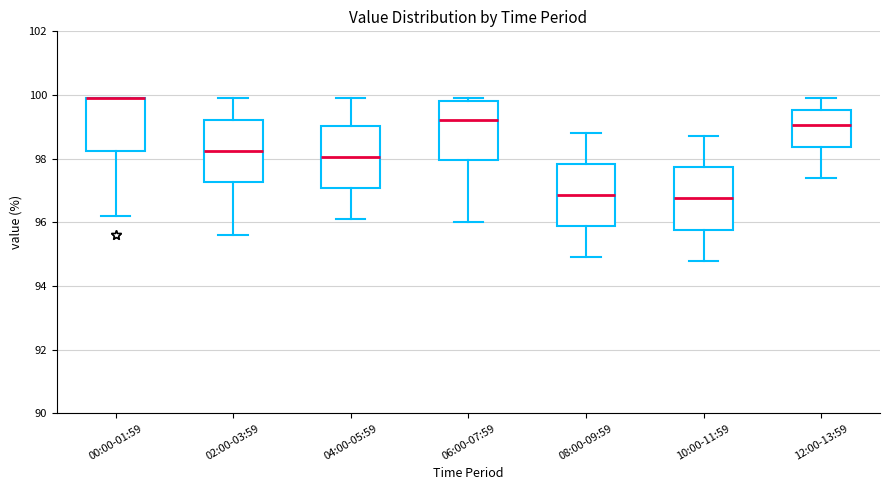

Reading left to right, read every box against the y-axis: the position of its median line, the range the box covers, and the ends of its whiskers. The values are not printed on the chart, so give them approximately, as read against the axis.

00:00-01:59: median 100.0 (drawn on the box's upper edge), box 98.2 to 100.0, whiskers 96.2 to 100.0
02:00-03:59: median 98.2, box 97.2 to 99.2, whiskers 95.6 to 100.0
04:00-05:59: median 98.0, box 97.0 to 99.0, whiskers 96.2 to 100.0
06:00-07:59: median 99.2, box 98.0 to 99.8, whiskers 96.0 to 100.0
08:00-09:59: median 96.8, box 95.8 to 97.8, whiskers 95.0 to 98.8
10:00-11:59: median 96.8, box 95.8 to 97.8, whiskers 94.8 to 98.8
12:00-13:59: median 99.0, box 98.4 to 99.6, whiskers 97.4 to 100.0